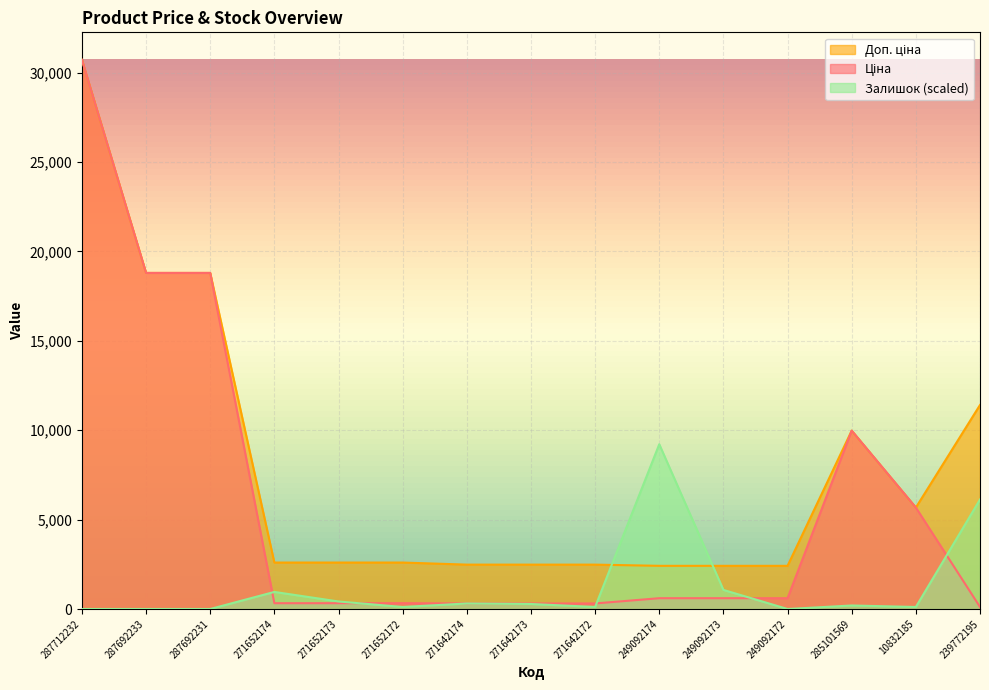

How many lines are shown in the chart?

3